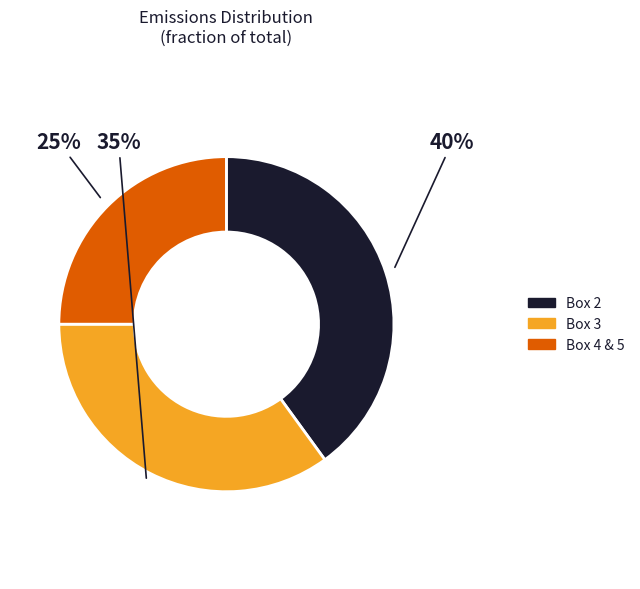

Is there any slice that represents more than half of the pie?

No